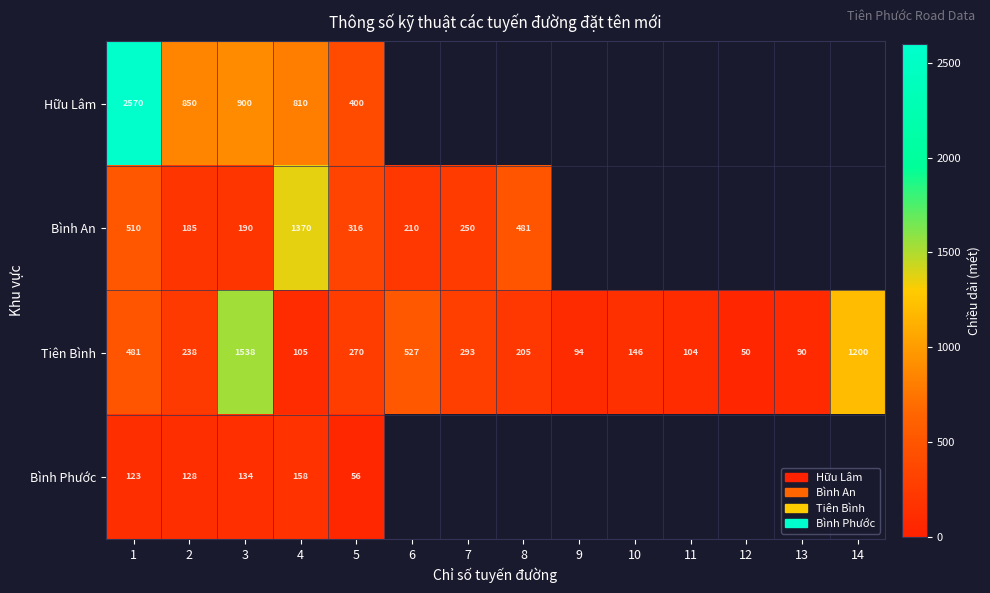

Between 4 and 5, which series saw the biggest shift?

Bình An